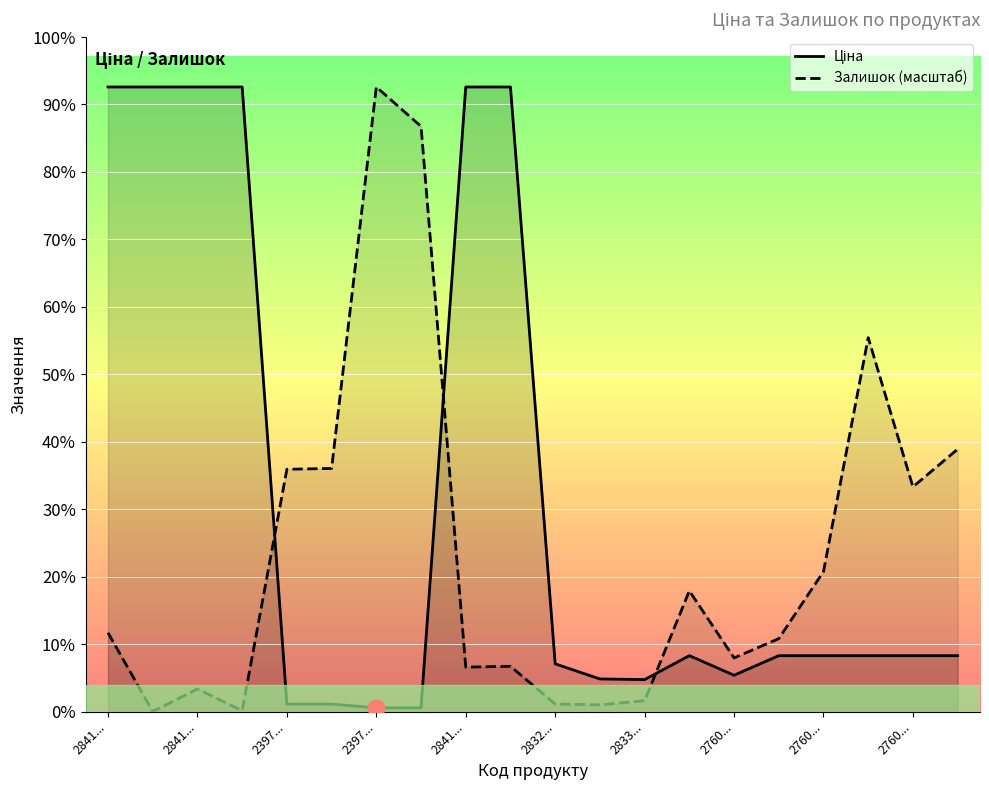

Which series changed the most between 11 and 14?

Залишок (масштаб)